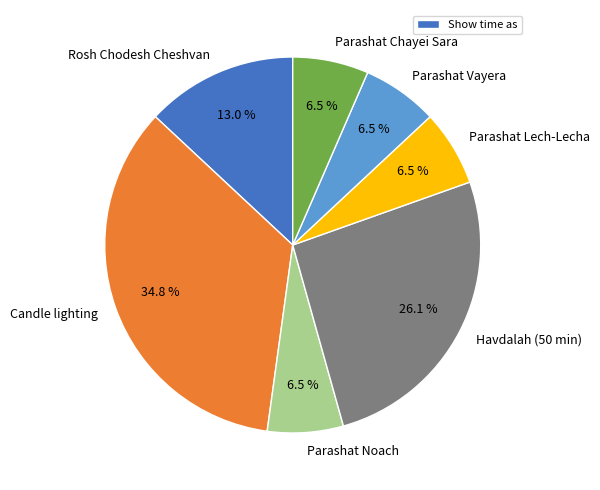

How many segments does this pie chart have?

7